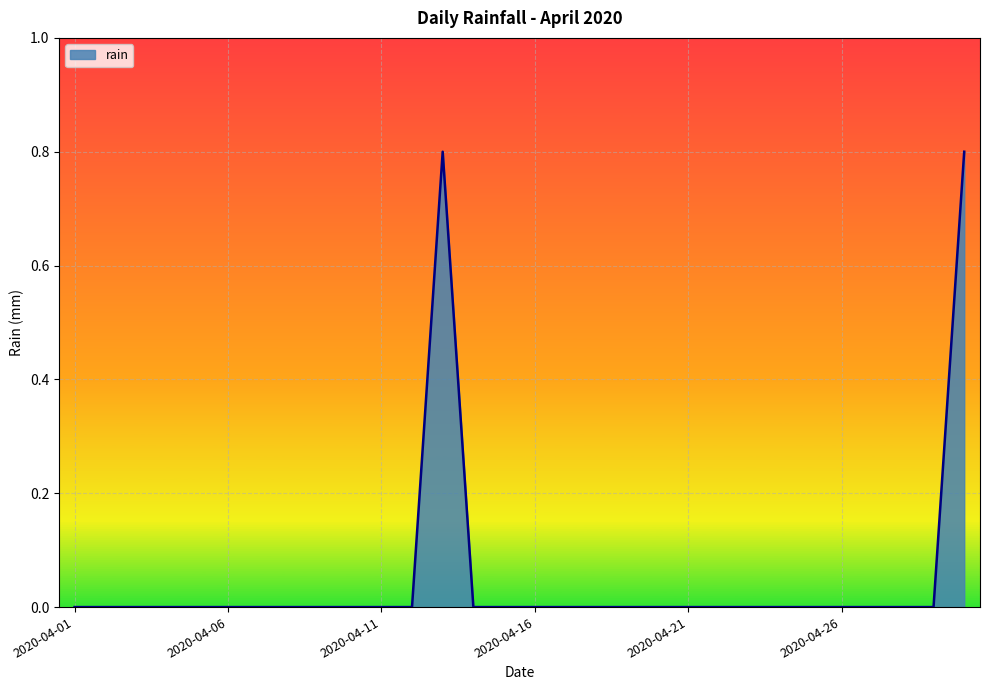

What is the difference between the second highest and second lowest values?

0.8